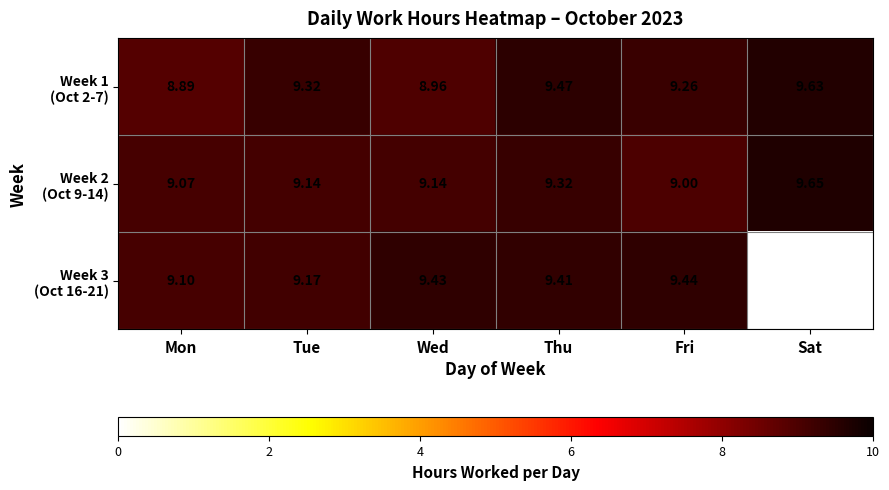

At which category is the sum across all series the highest?

Thu